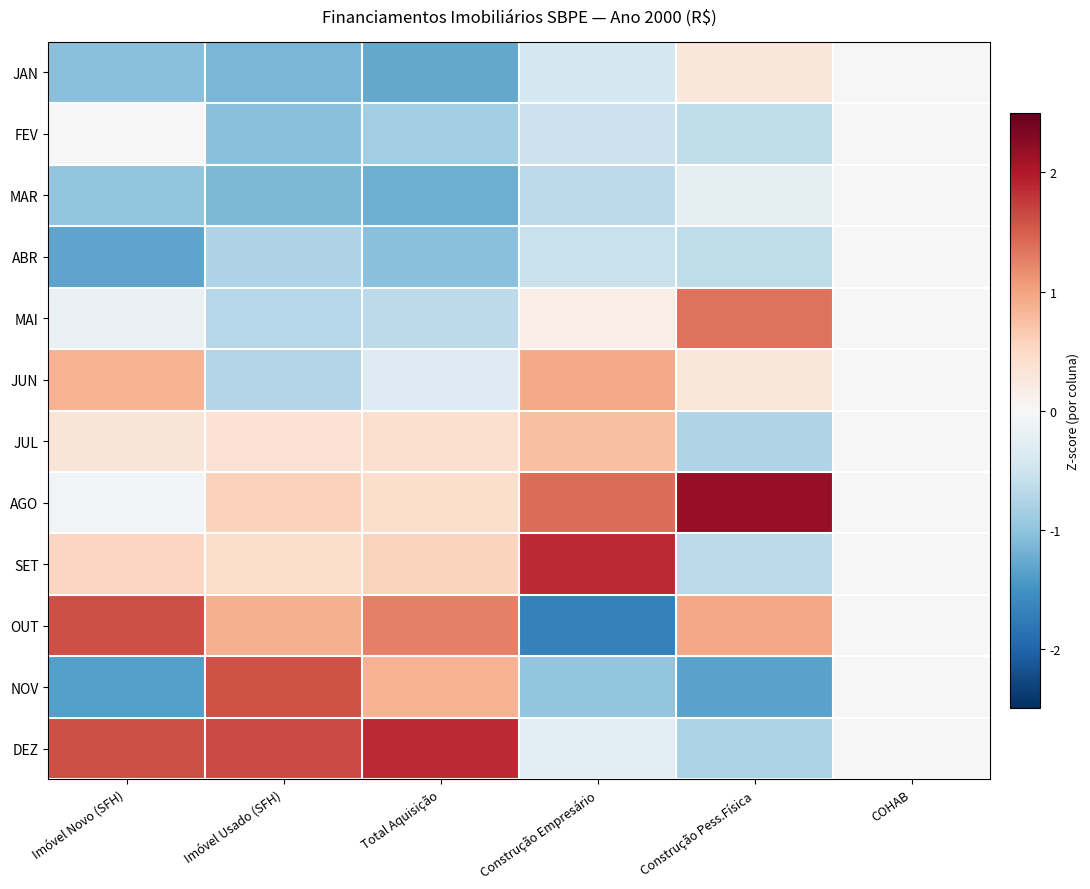

Which category has the lowest value across all series?

Construção Empresário